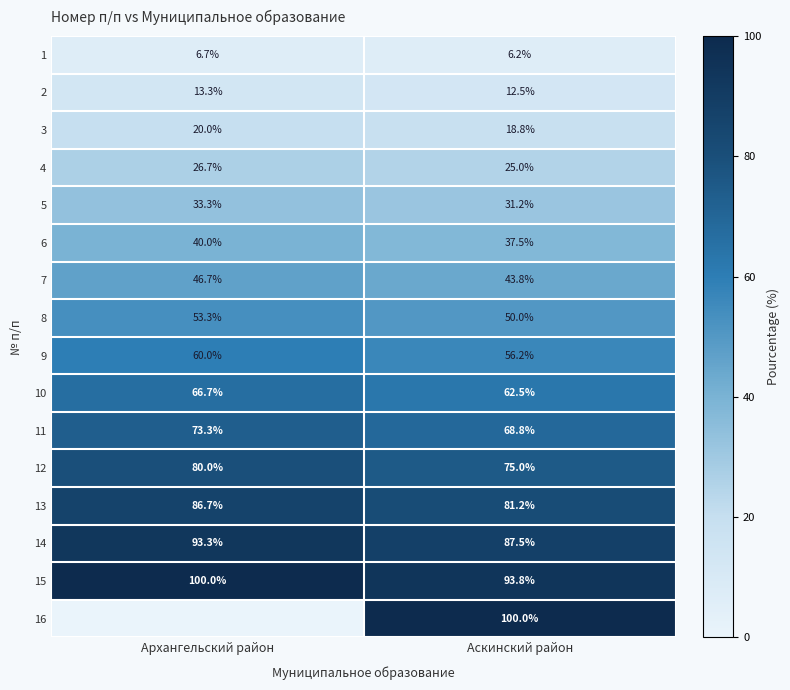

Where is 4 nearest to the value 25?

Аскинский район